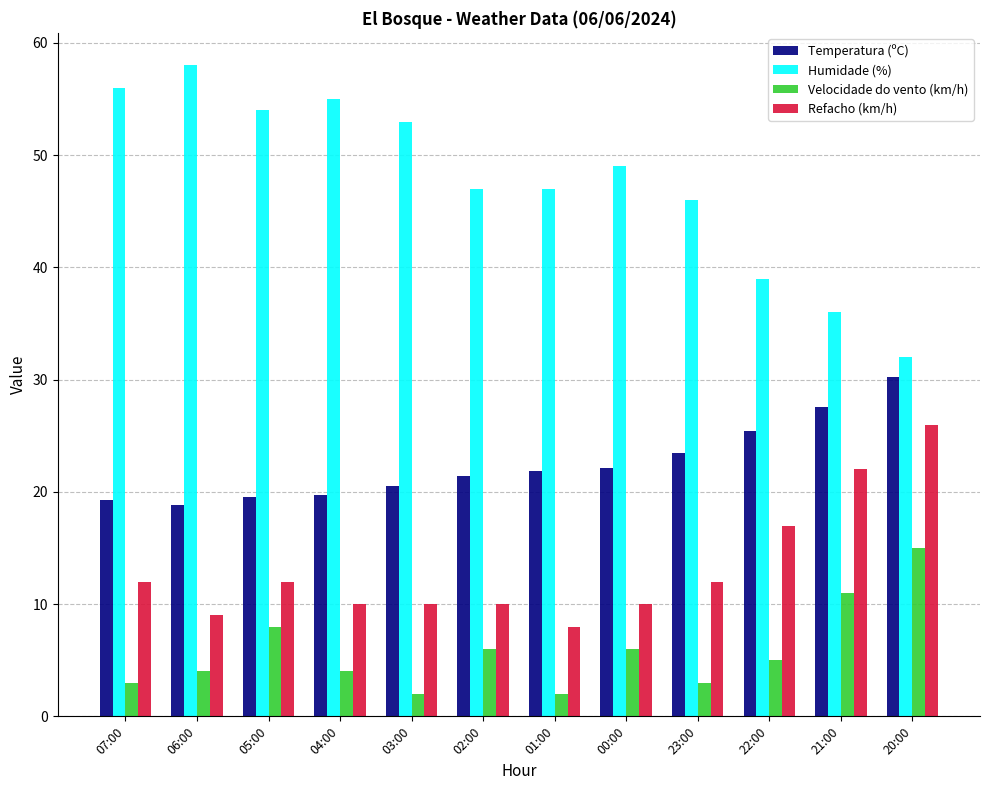

Is the value of Temperatura (ºC) at 20:00 greater than the value of Humidade (%) at 00:00?

No